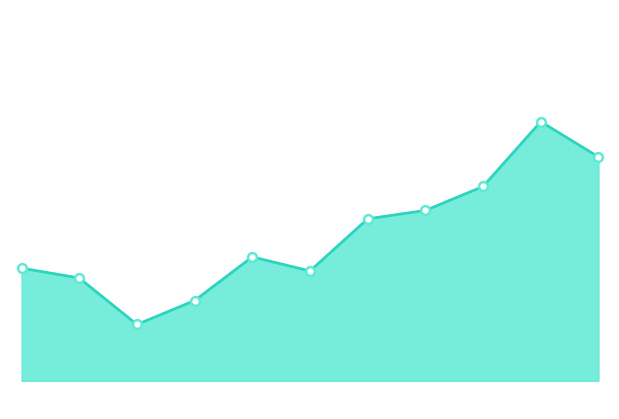

Does the chart have visible grid lines?

No